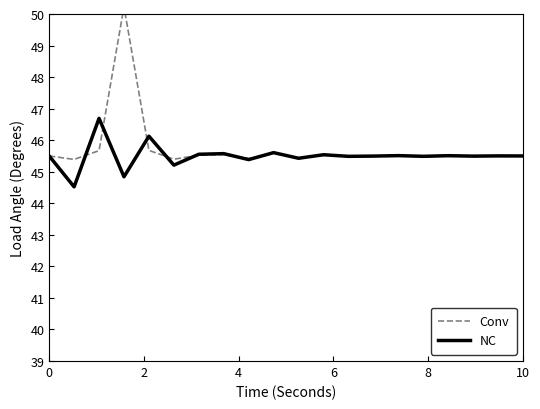

Which series has the largest range (max minus min)?

Conv